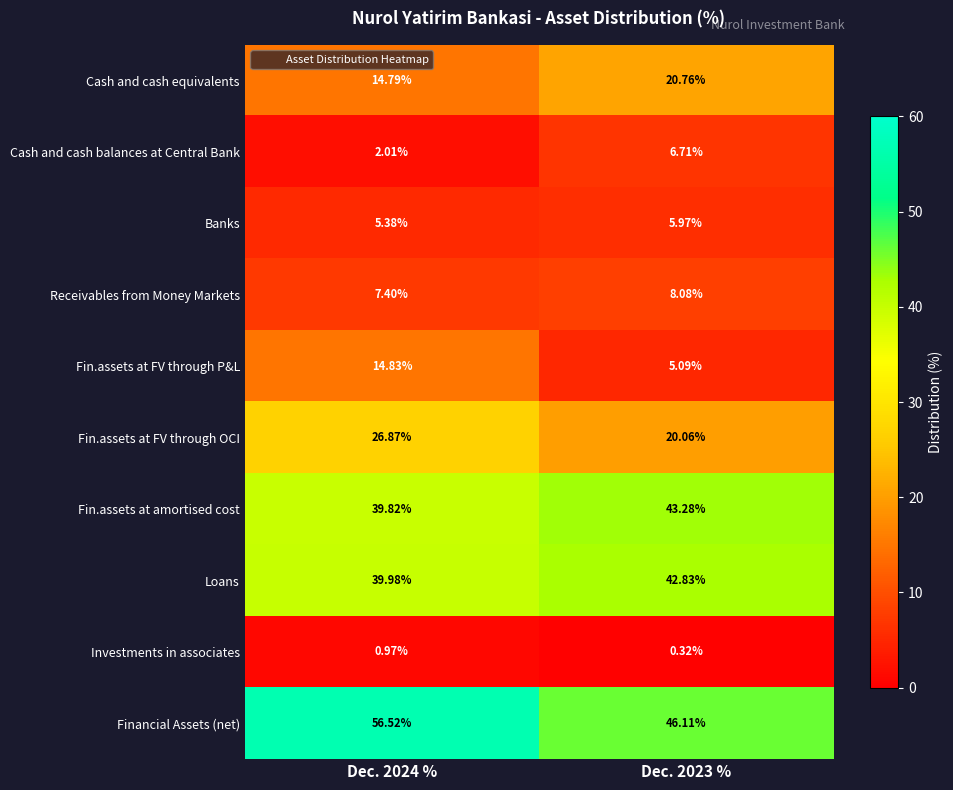

Which series has the widest spread of values?

Financial Assets (net)